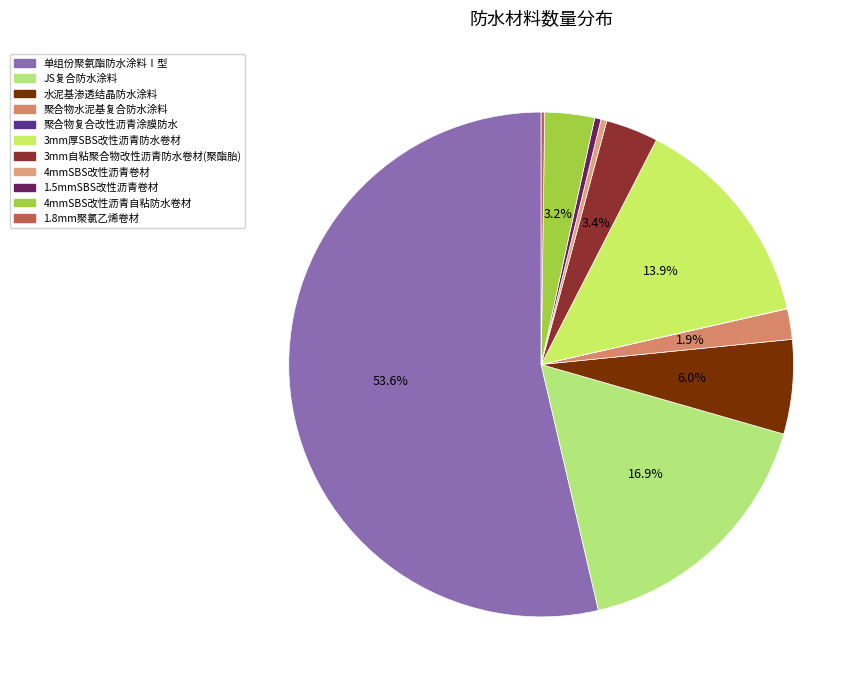

What is the largest slice in the pie chart?

单组份聚氨酯防水涂料Ⅰ型